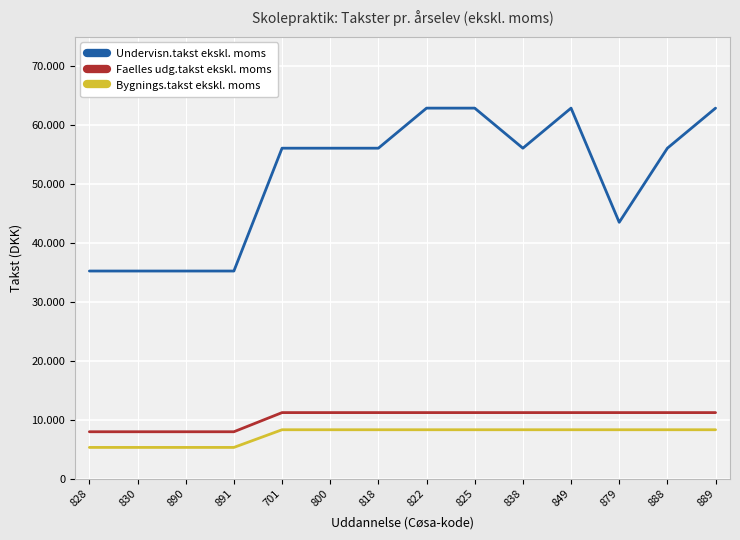

At which category is the sum across all series the highest?

822